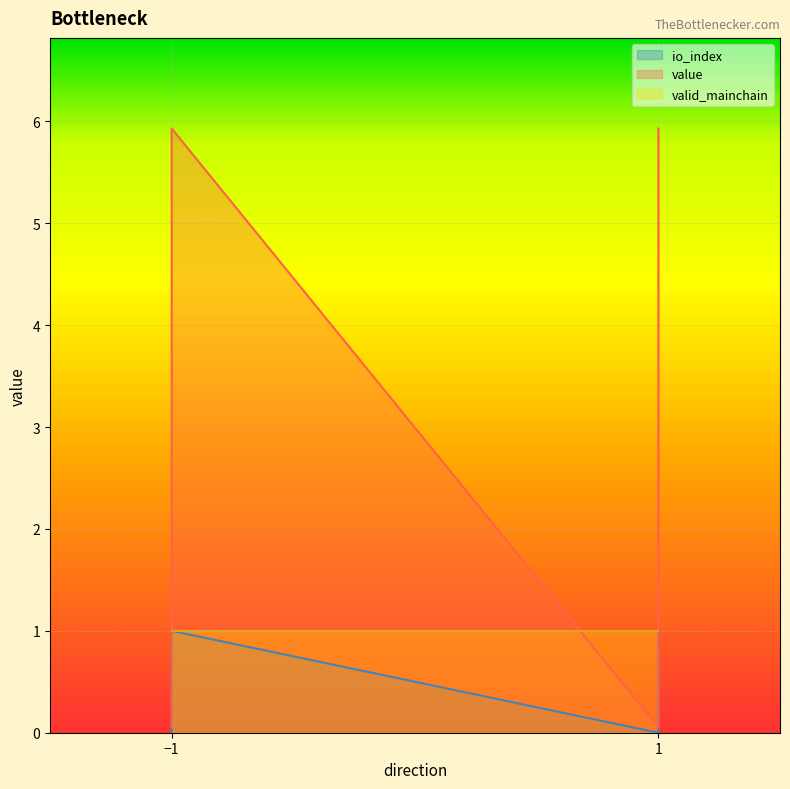

True or false: value and io_index cross at least once.

False